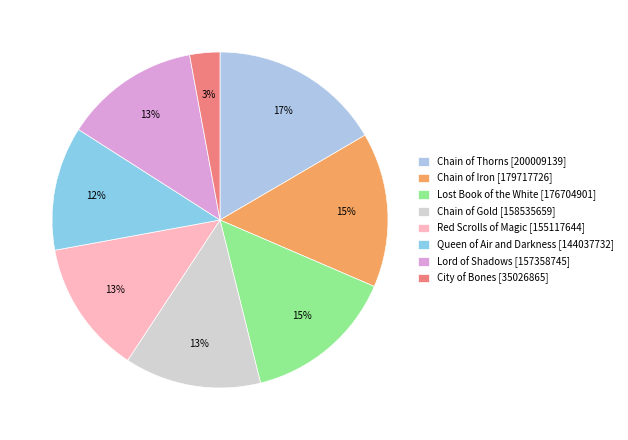

Is Queen of Air and Darkness the majority of the pie?

No